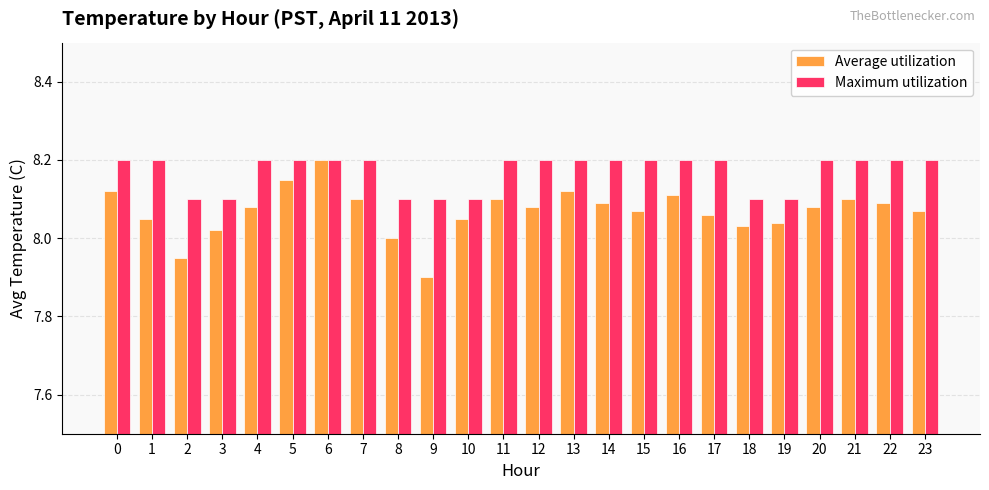

How many categories are shown in the chart?

24